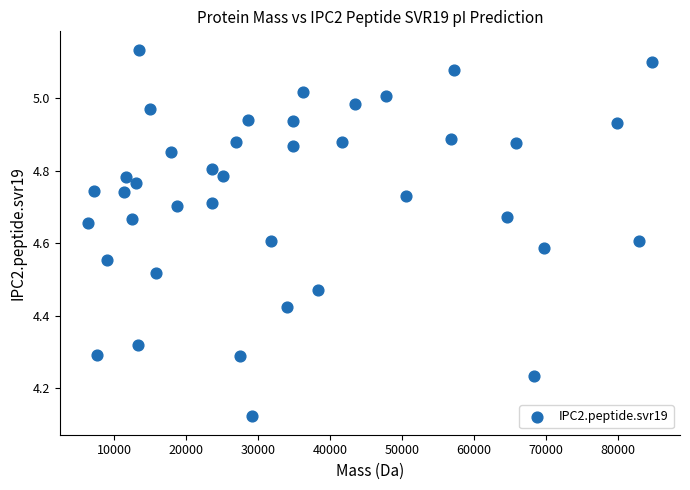

What is the range of X values (max minus min)?

78342.9